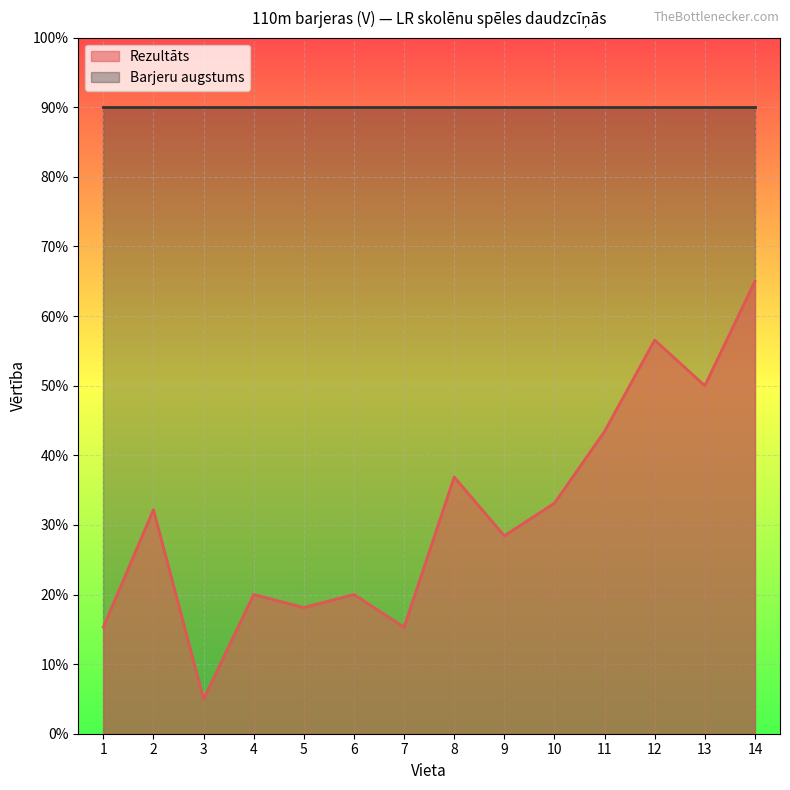

True or false: there are more than 1 points higher than both neighbors.

True